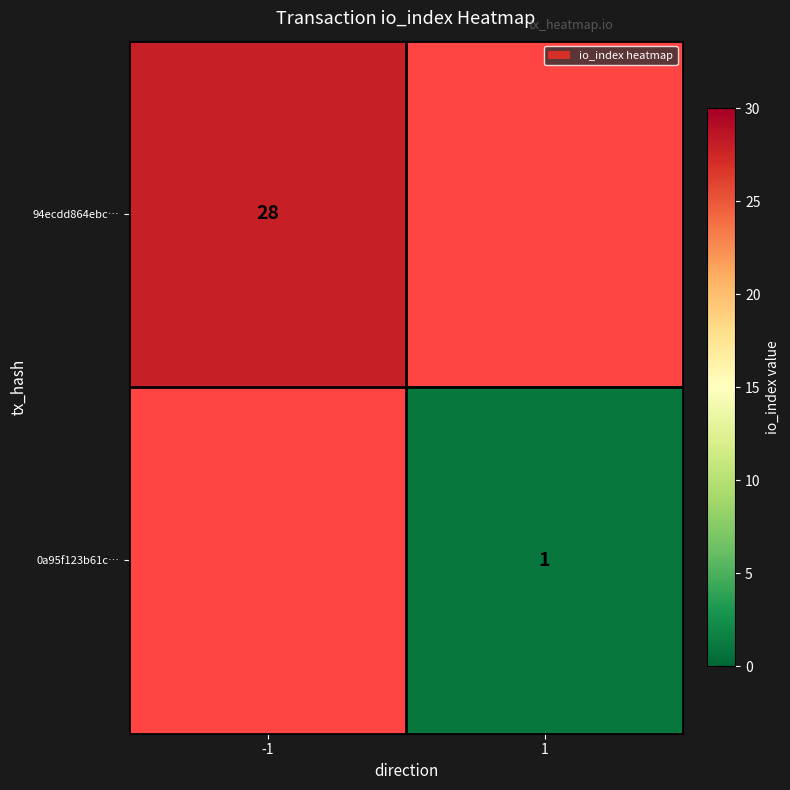

The value of 94ecdd864ebc… at -1 is 28. True or false?

True